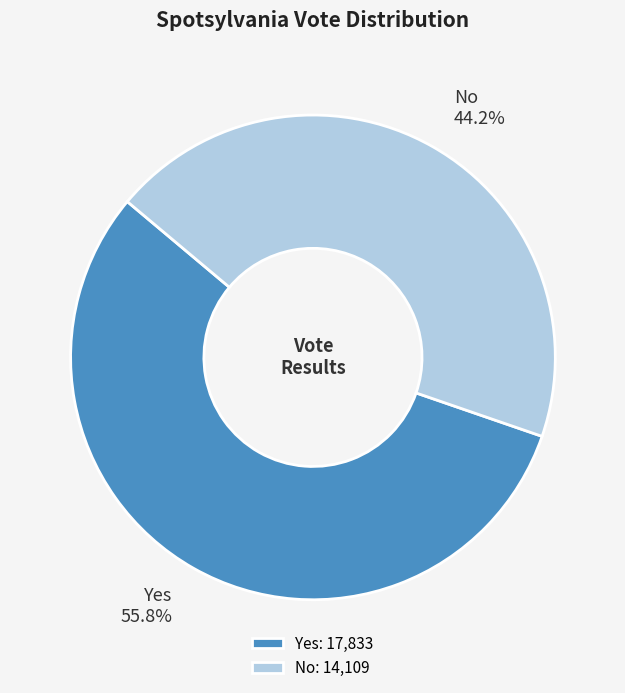

Does any single category account for the majority?

Yes